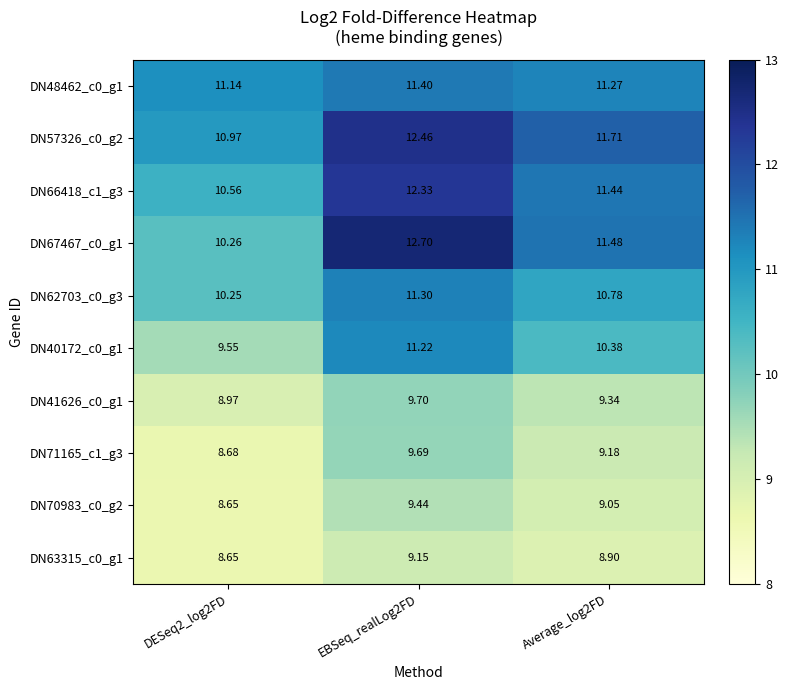

How many series are shown in this chart?

10